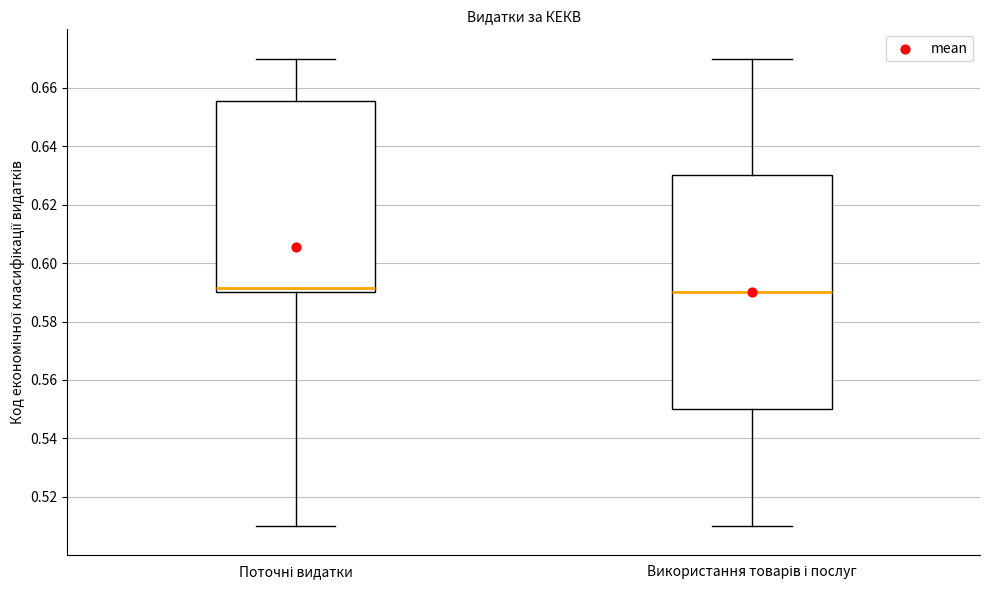

Where is the lower edge of the box for Поточні видатки on the y-axis? The values are not printed on the chart, so give them approximately, as read against the axis.

0.590